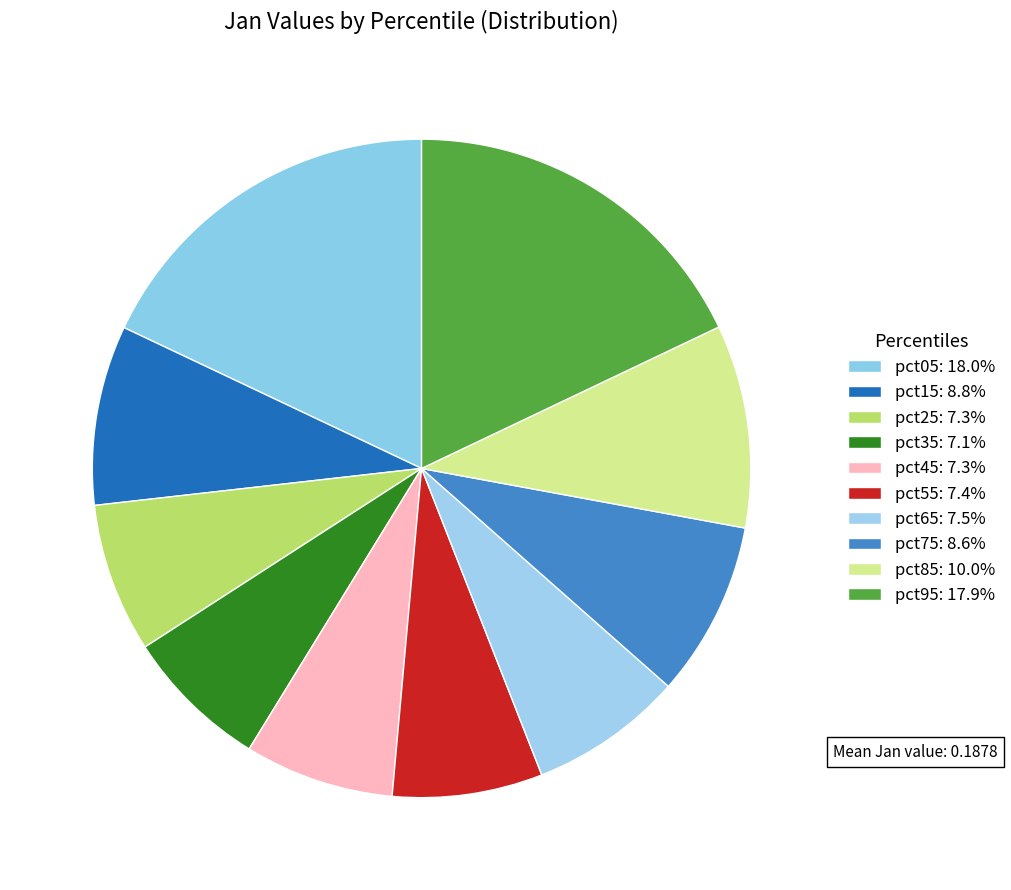

Combined, do pct25 and pct05 account for over 50%?

No